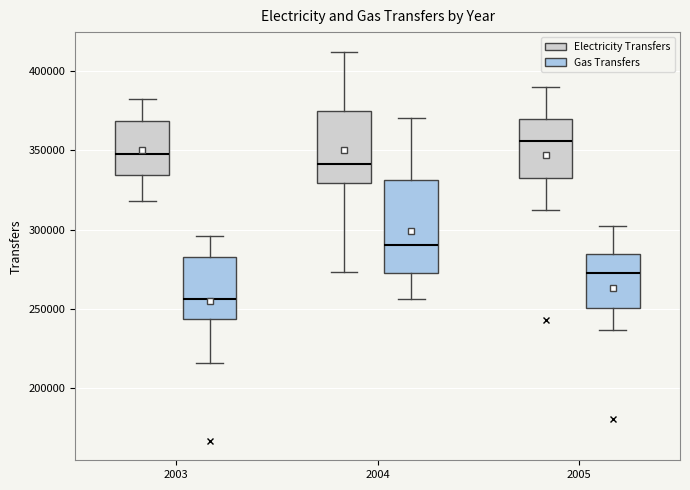

Reading left to right, transcribe this box plot: for each box, give where its median line is, the range the box spans, and where its two whiskers end, as read against the y-axis. The values are not printed on the chart, so give them approximately, as read against the axis.

2003 (Electricity Transfers): median 350000, box 335000 to 370000, whiskers 320000 to 380000
2003 (Gas Transfers): median 255000, box 245000 to 285000, whiskers 215000 to 295000
2004 (Electricity Transfers): median 340000, box 330000 to 375000, whiskers 275000 to 410000
2004 (Gas Transfers): median 290000, box 275000 to 330000, whiskers 255000 to 370000
2005 (Electricity Transfers): median 355000, box 330000 to 370000, whiskers 310000 to 390000
2005 (Gas Transfers): median 275000, box 250000 to 285000, whiskers 235000 to 300000